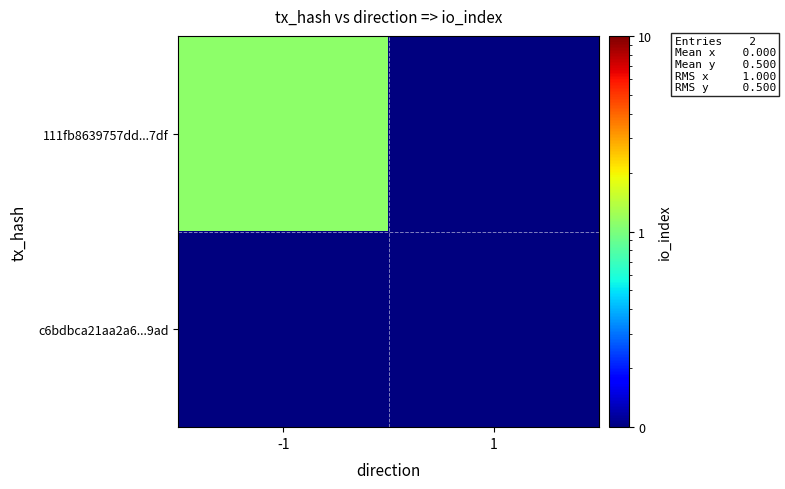

Reading left to right, extract all data points from this chart.

111fb8639757dd...7df: -1=1.1	1=0.1
c6bdbca21aa2a6...9ad: -1=0.1	1=0.1